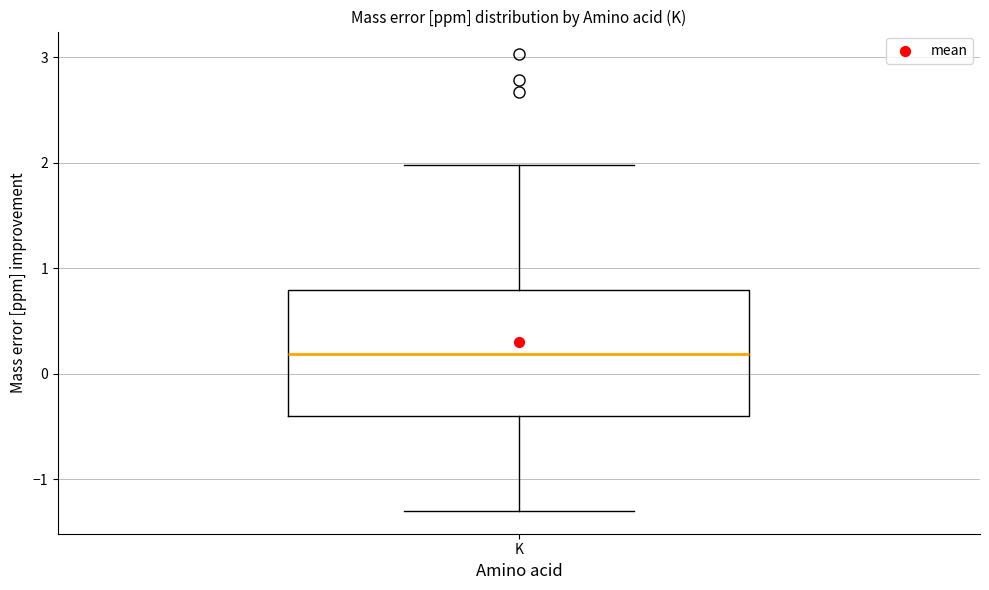

Where does the lower whisker of the box for K end on the y-axis? The values are not printed on the chart, so give them approximately, as read against the axis.

-1.3